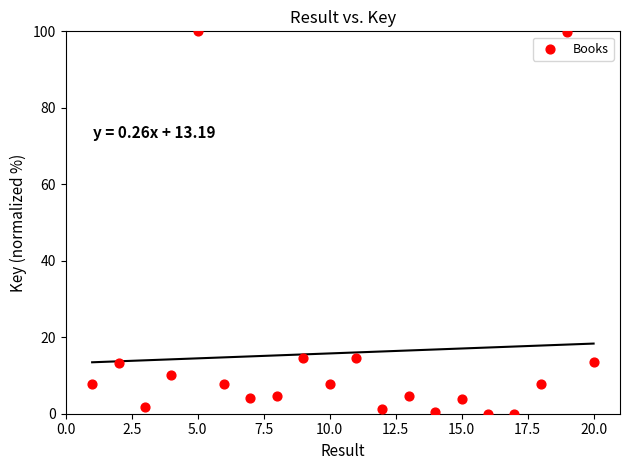

What is the range of Y values (max minus min)?

100.0